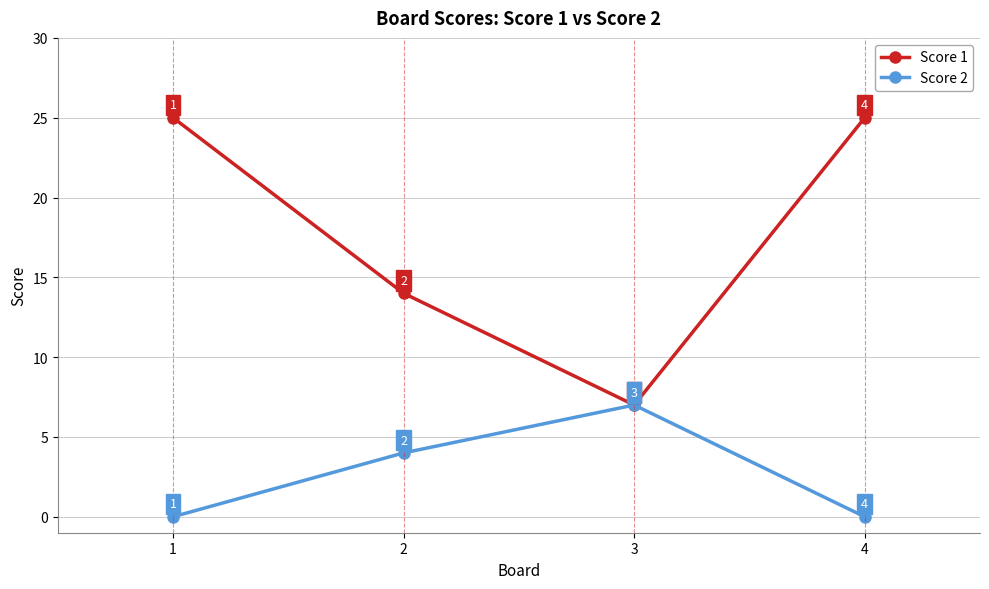

The value of Score 2 at 3 is 11. True or false?

False